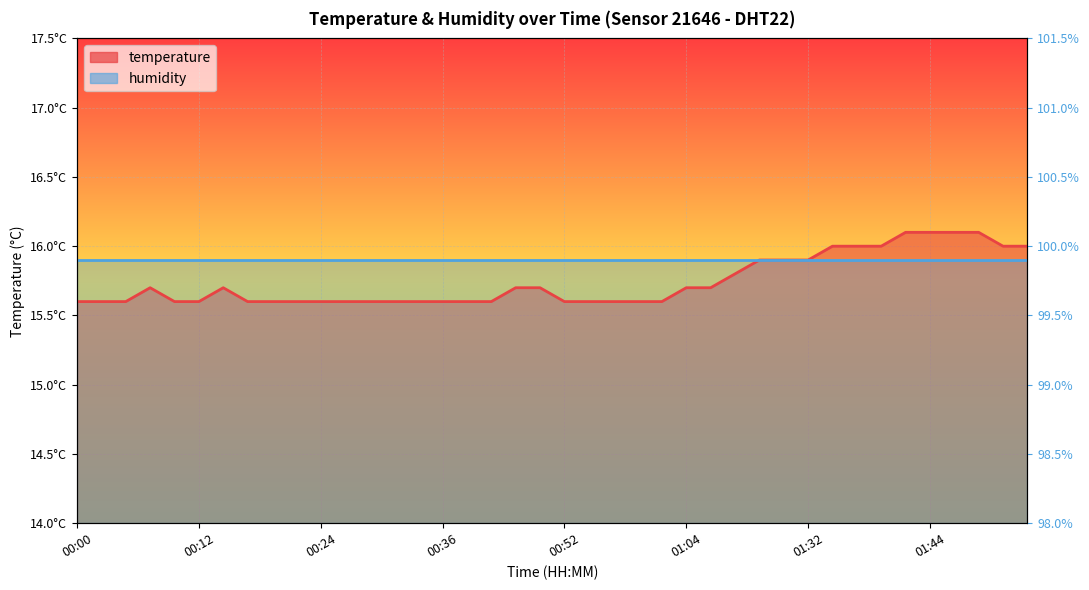

What is the approximate value at 01:32?

15.9